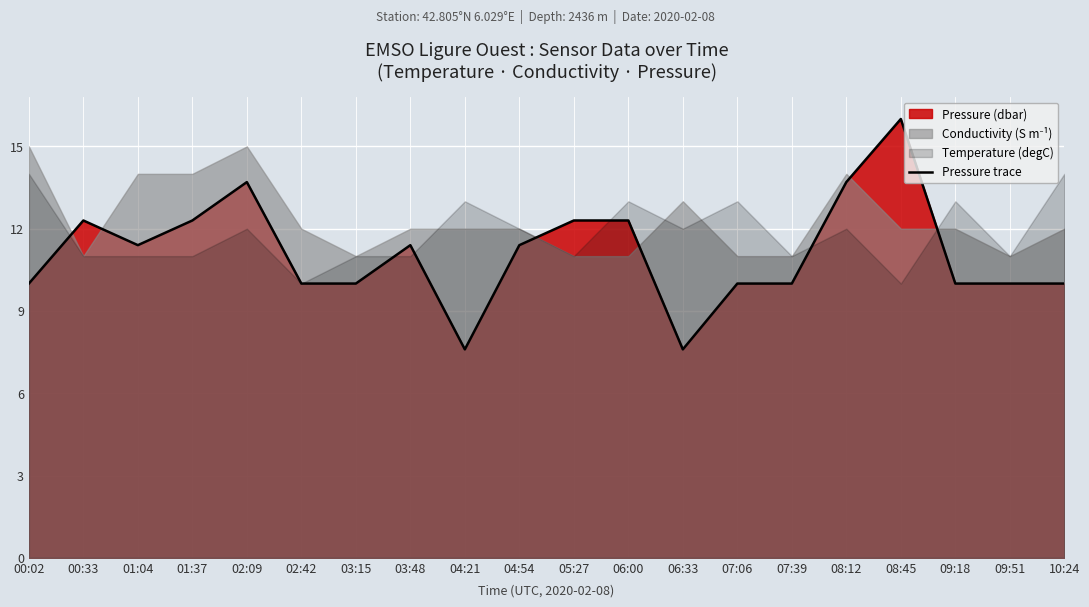

Which category has the lowest value across all series?

04:21